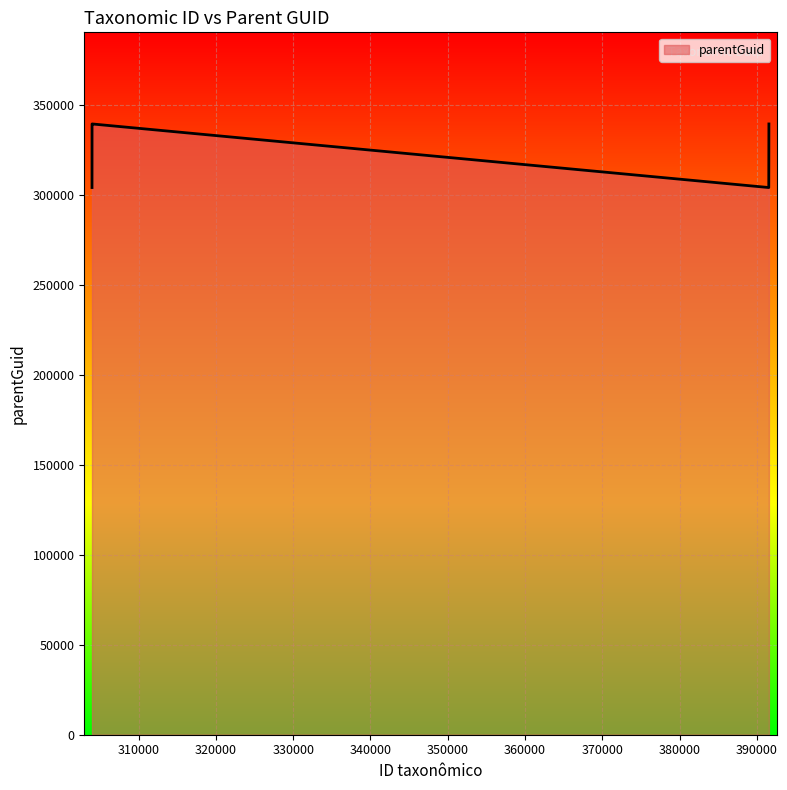

What is the greatest value displayed?

339302